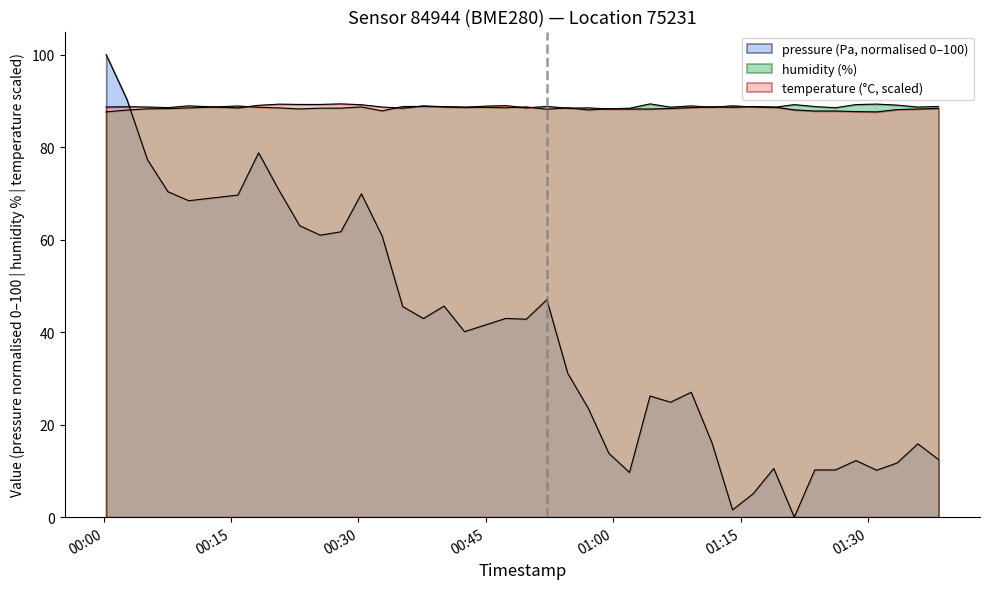

In pressure, how many points are higher than both neighbors (excluding endpoints)?

10